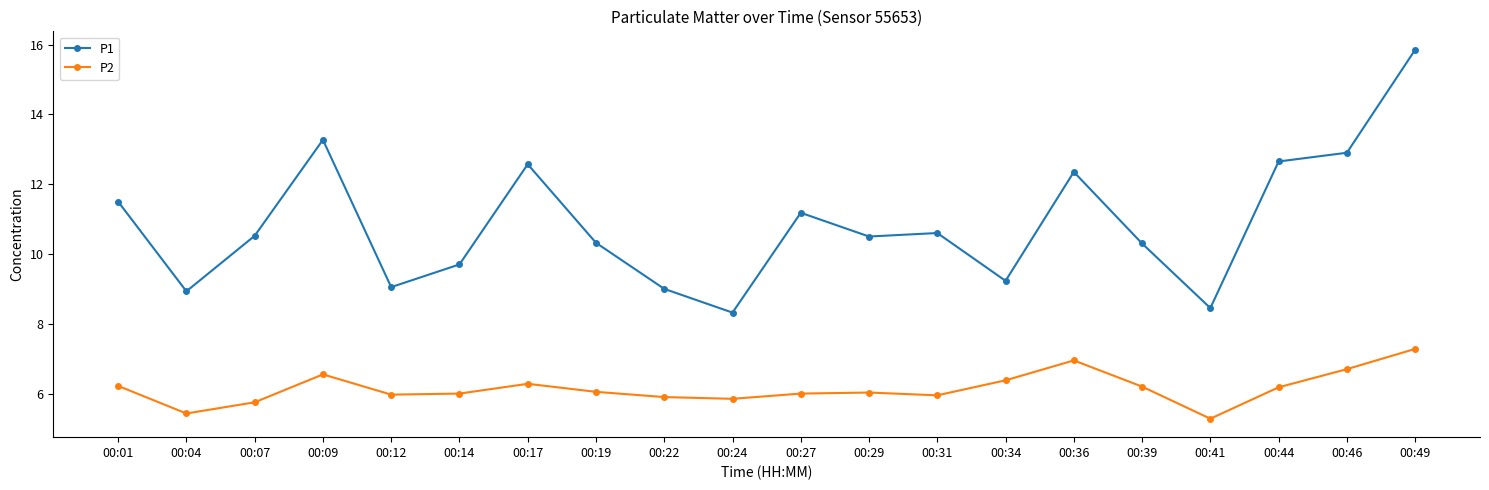

What is the minimum value for P2?

5.3